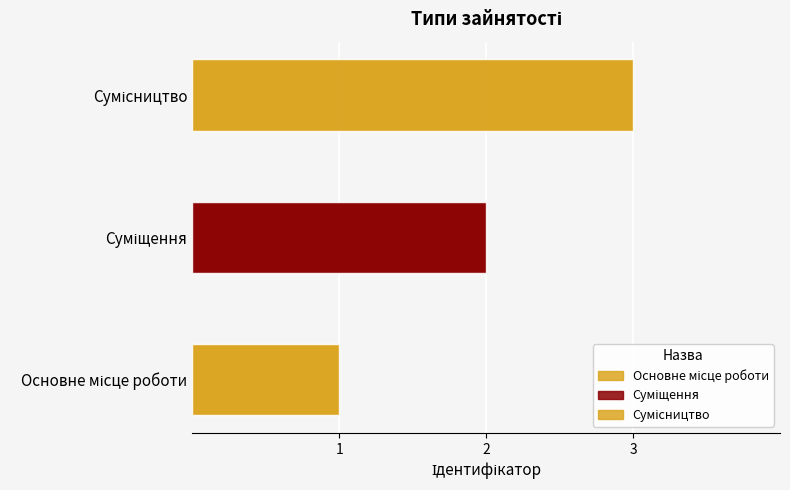

Reading right to left, list all the values displayed in this chart.

Сумісництво=3	Суміщення=2	Основне місце роботи=1